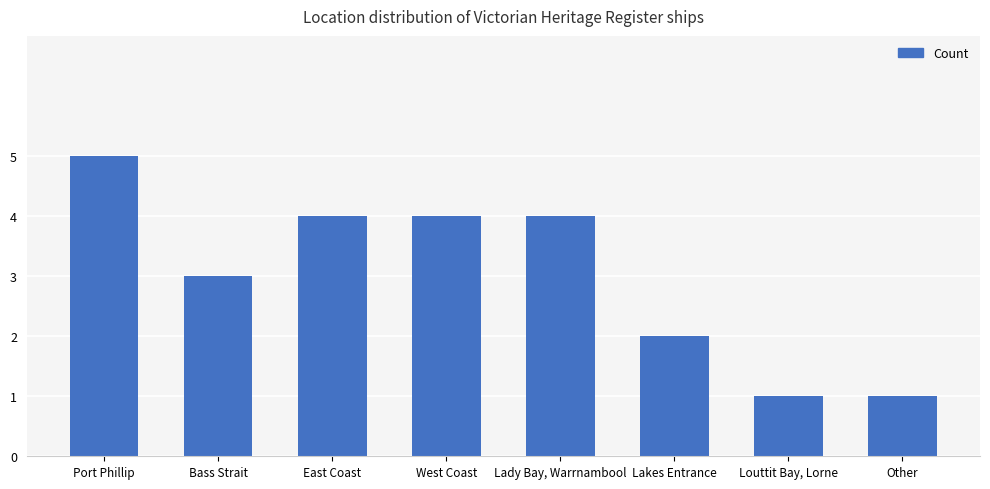

Reading right to left, transcribe all the data shown in this chart.

1	1	2	4	4	4	3	5